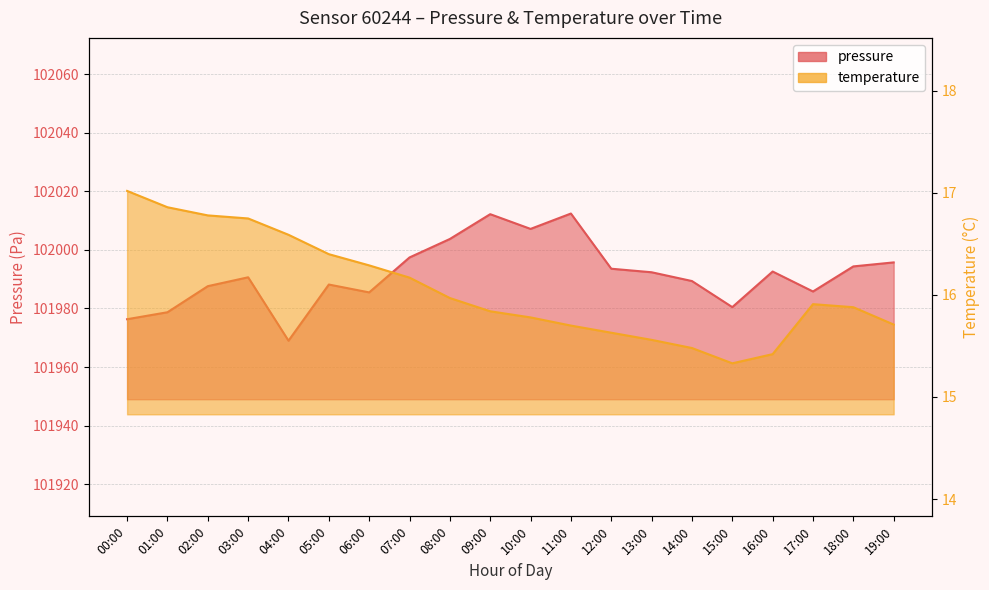

Which series has the largest range (max minus min)?

pressure